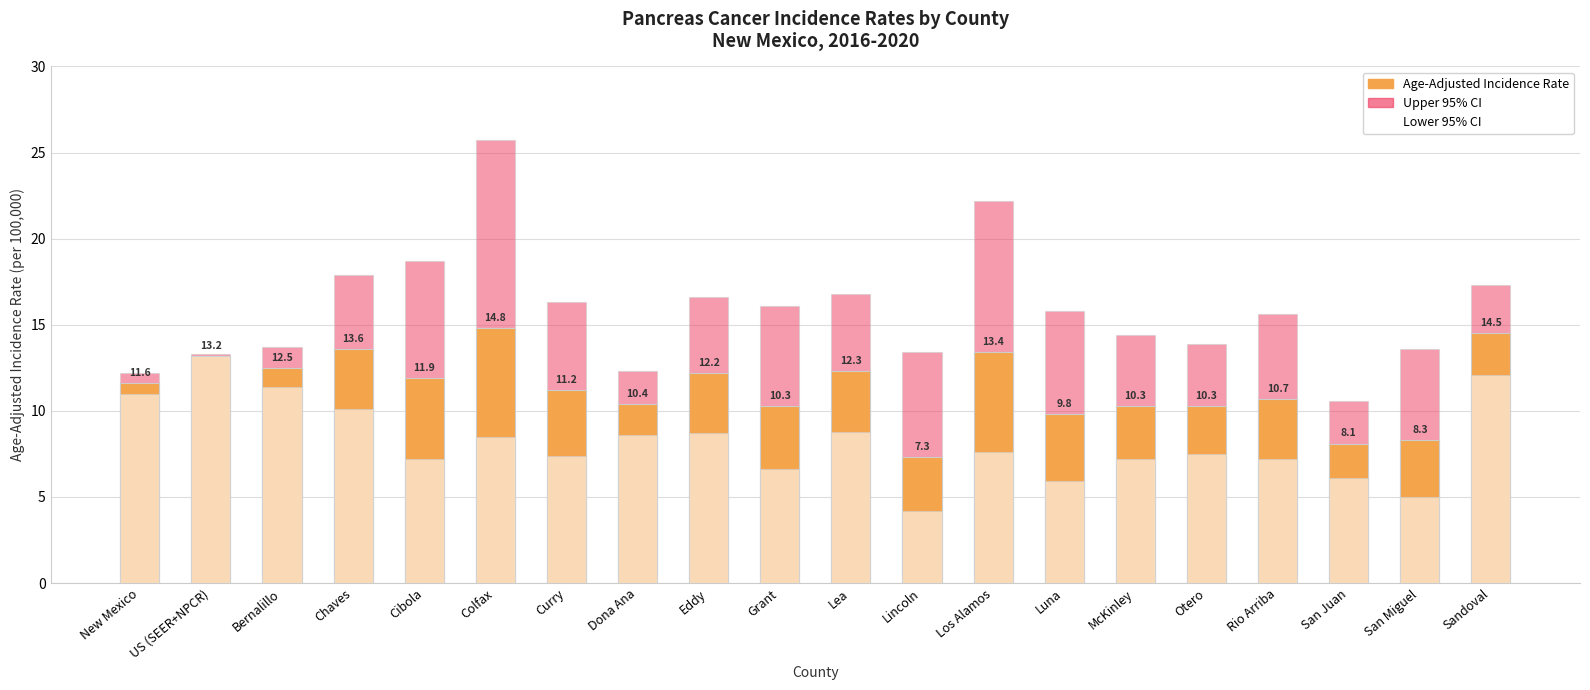

How many bars are there in total?

60